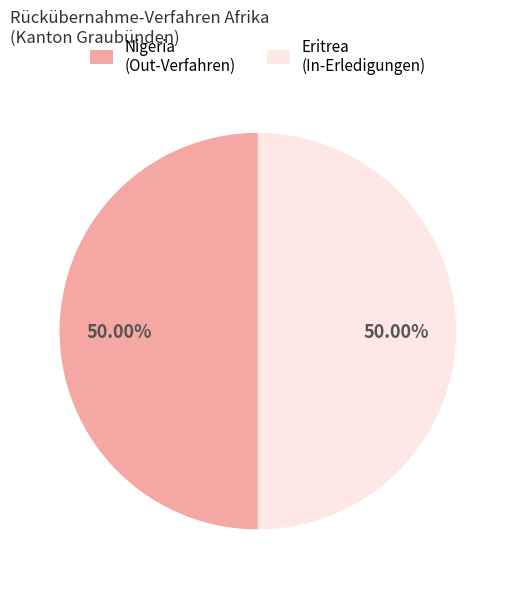

Do Nigeria (Out-Verfahren) and Eritrea (In-Erledigungen) together represent more than half of the pie?

Yes